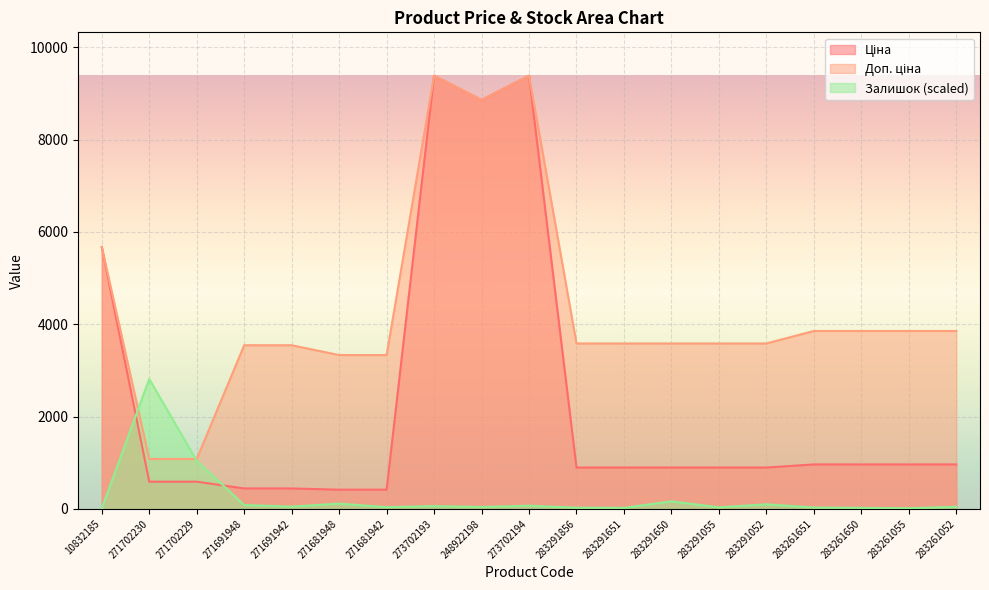

At which label is Ціна closest to 4900?

10832185